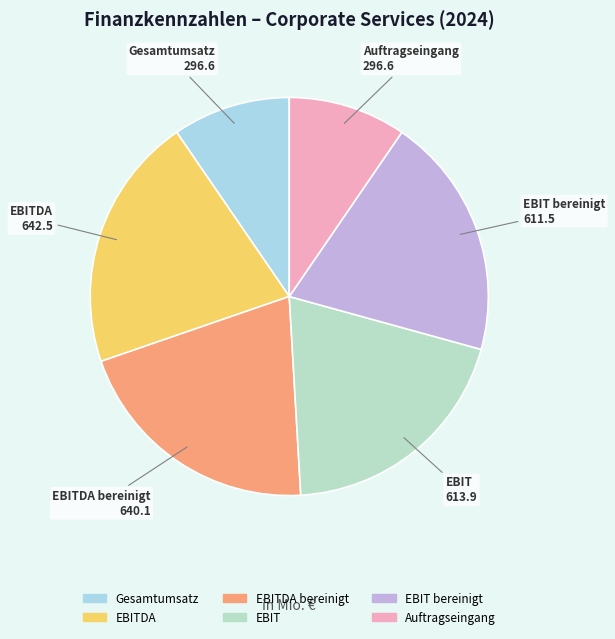

Combined, do EBIT and EBITDA bereinigt account for over 50%?

No